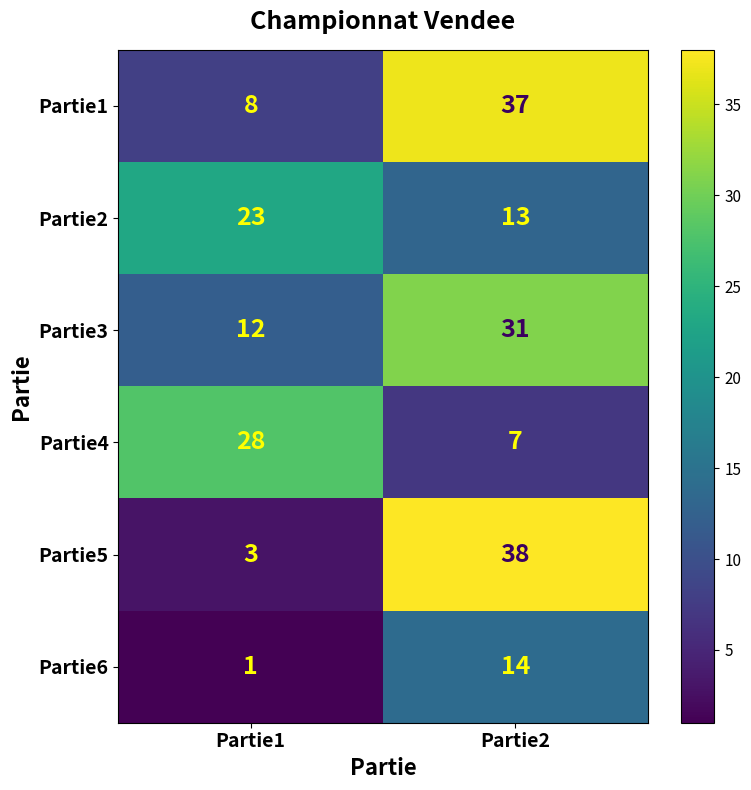

What value does the Partie3 series have at Partie2?

31